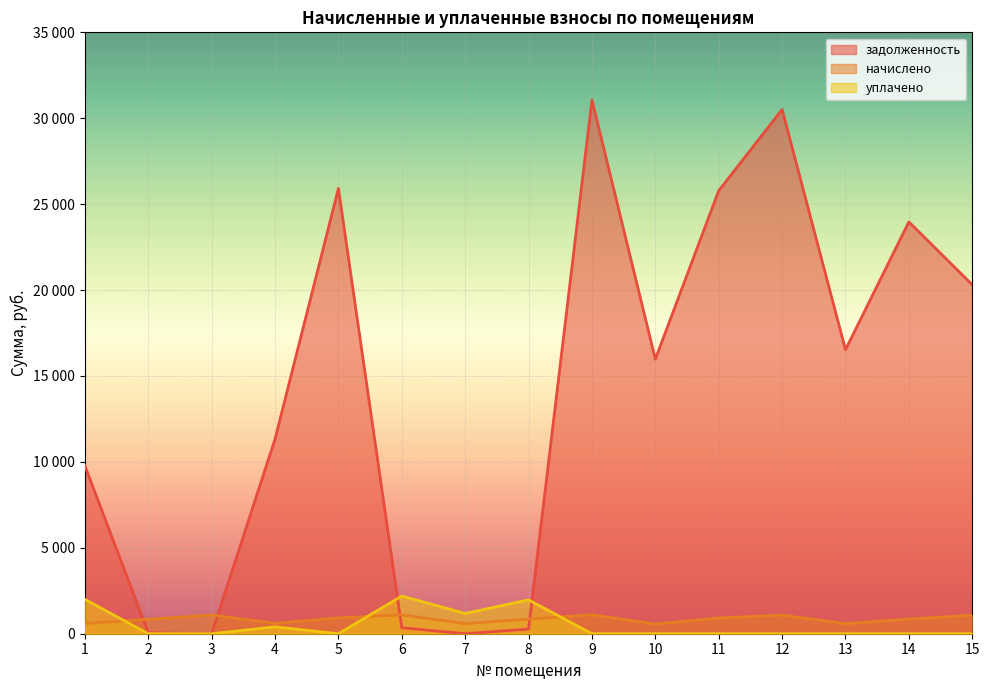

What is the difference between the maximum and minimum values in the уплачено series?

2192.0